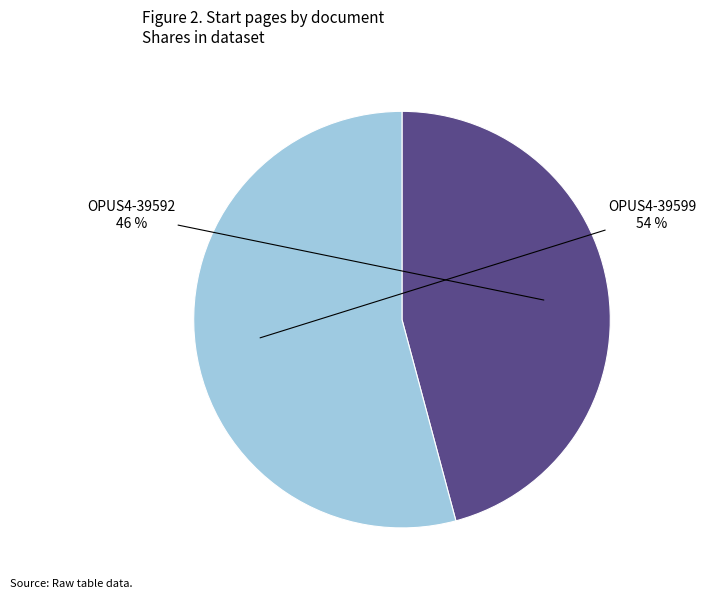

Is it true that OPUS4-39599 is 54% of the pie?

True